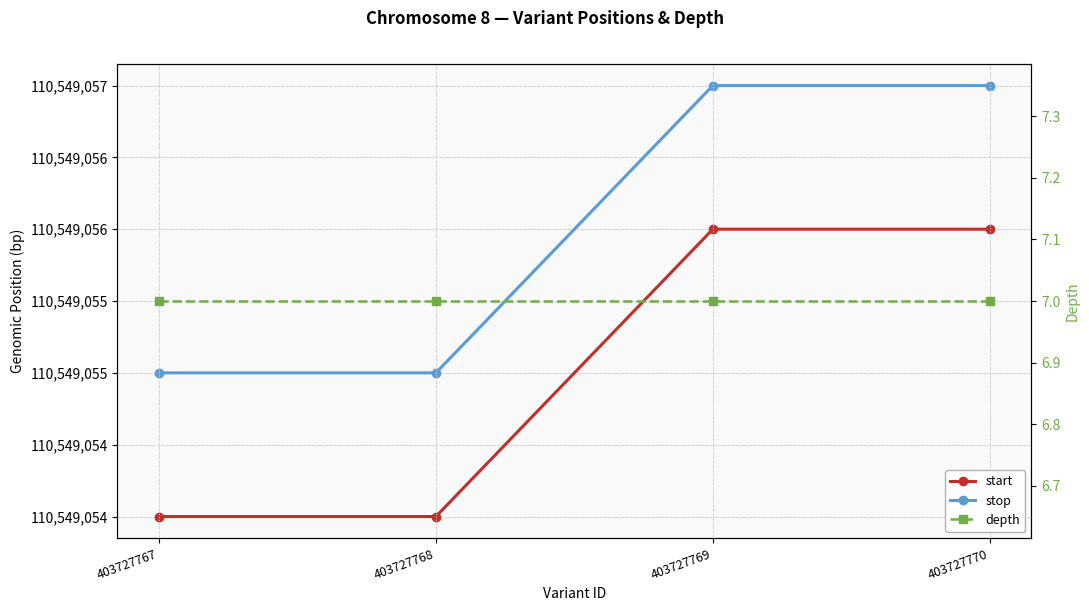

True or false: start and depth intersect in this chart.

False